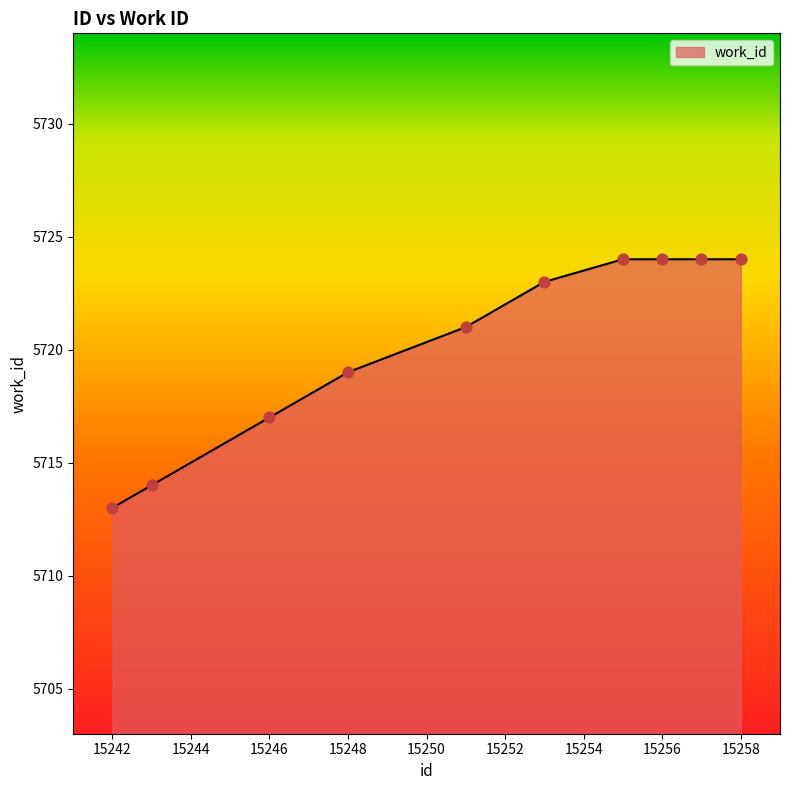

What is the maximum value shown in the chart?

5724